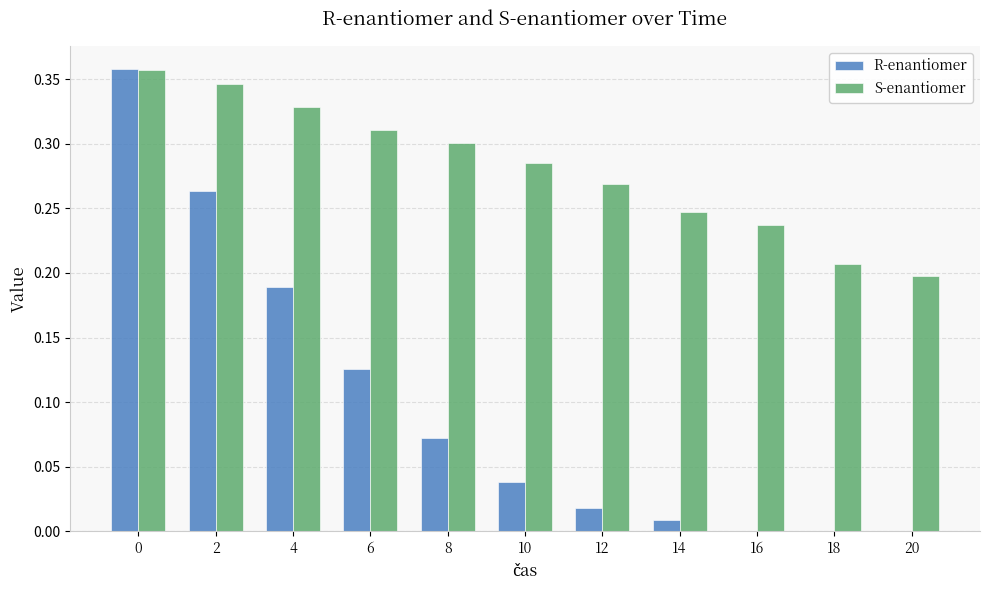

What is the sum of all S-enantiomer values?

3.1